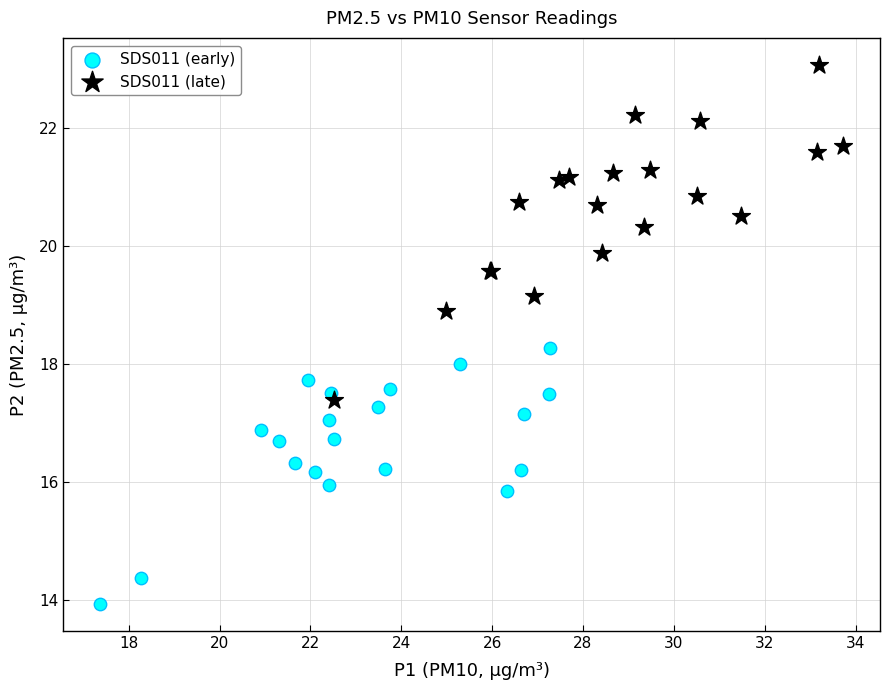

Which series contains the highest Y value?

SDS011 (late)